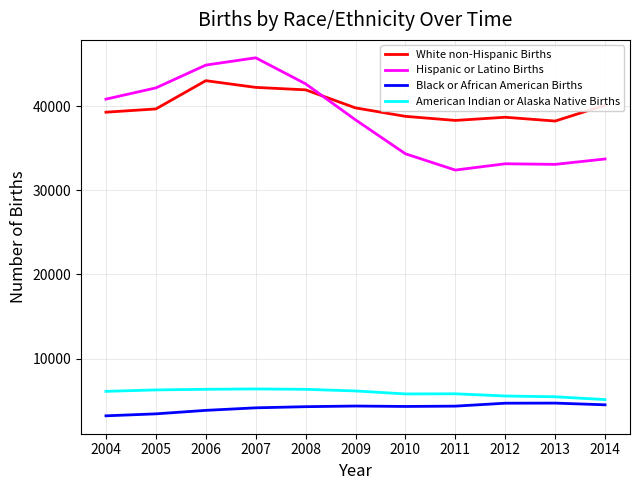

What is the average value of the White non-Hispanic Births series?

39993